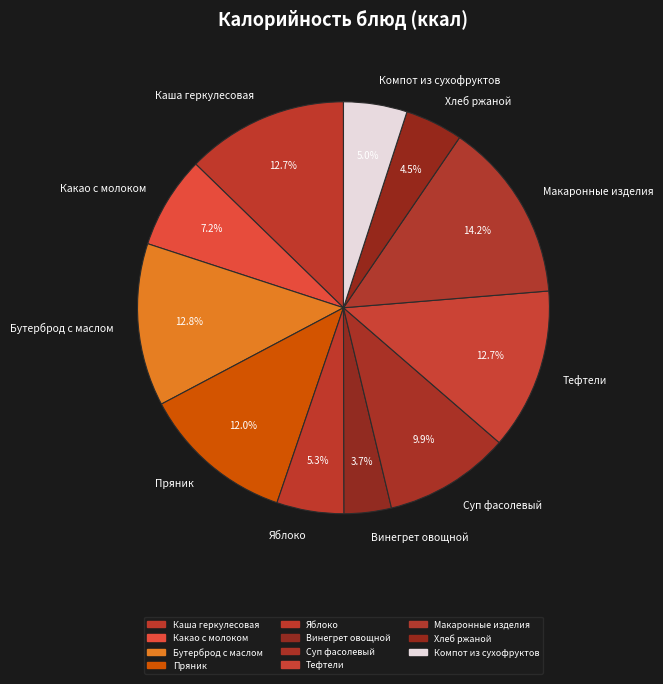

To the nearest percent, what portion does Бутерброд с маслом represent?

13%